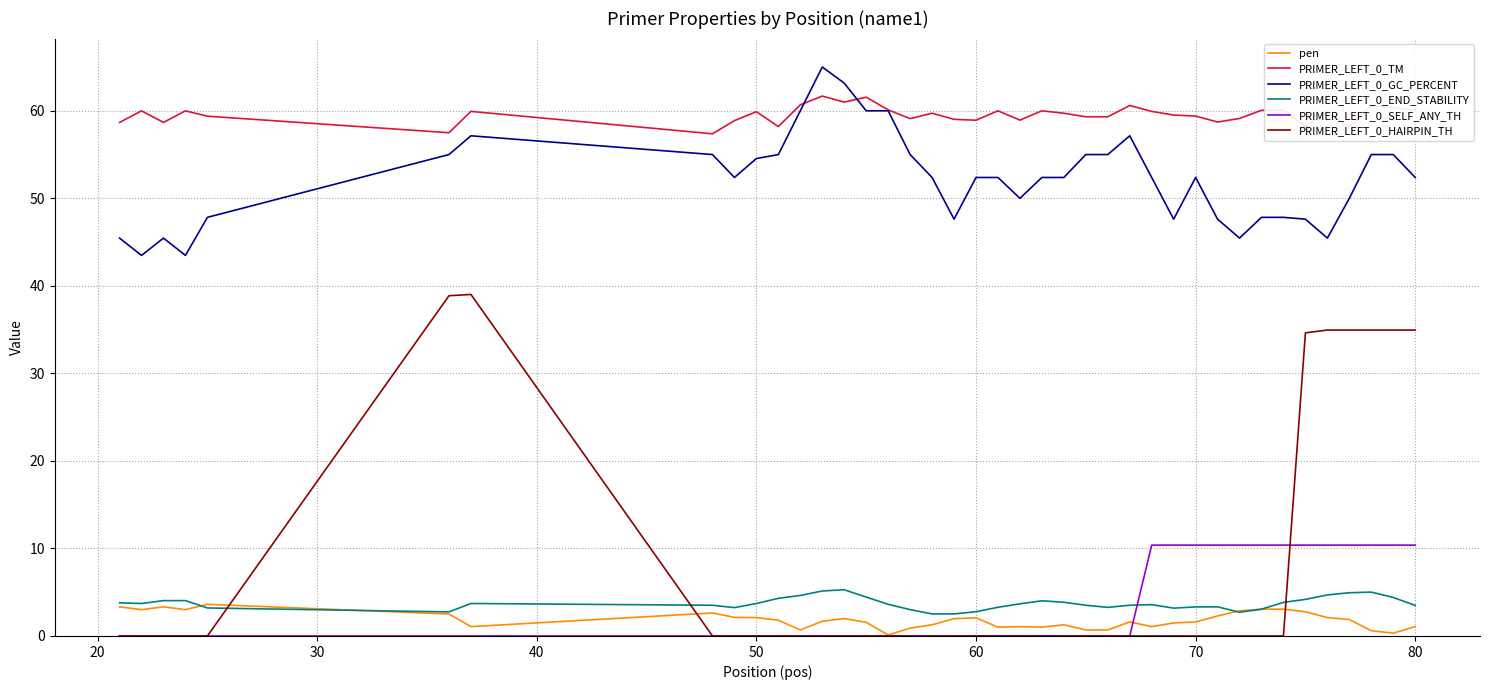

Which series has the largest total across all categories?

PRIMER_LEFT_0_TM